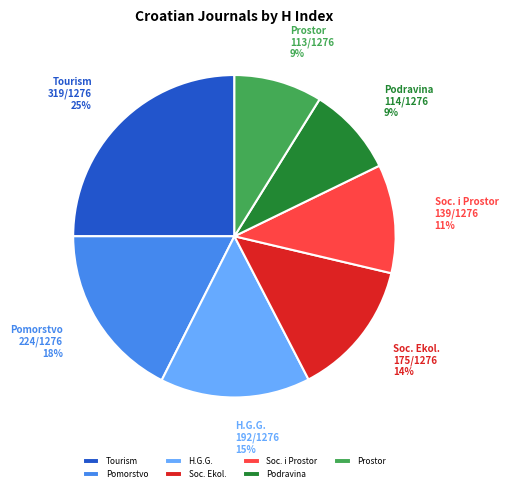

To the nearest percent, what portion does Soc. i Prostor represent?

11%